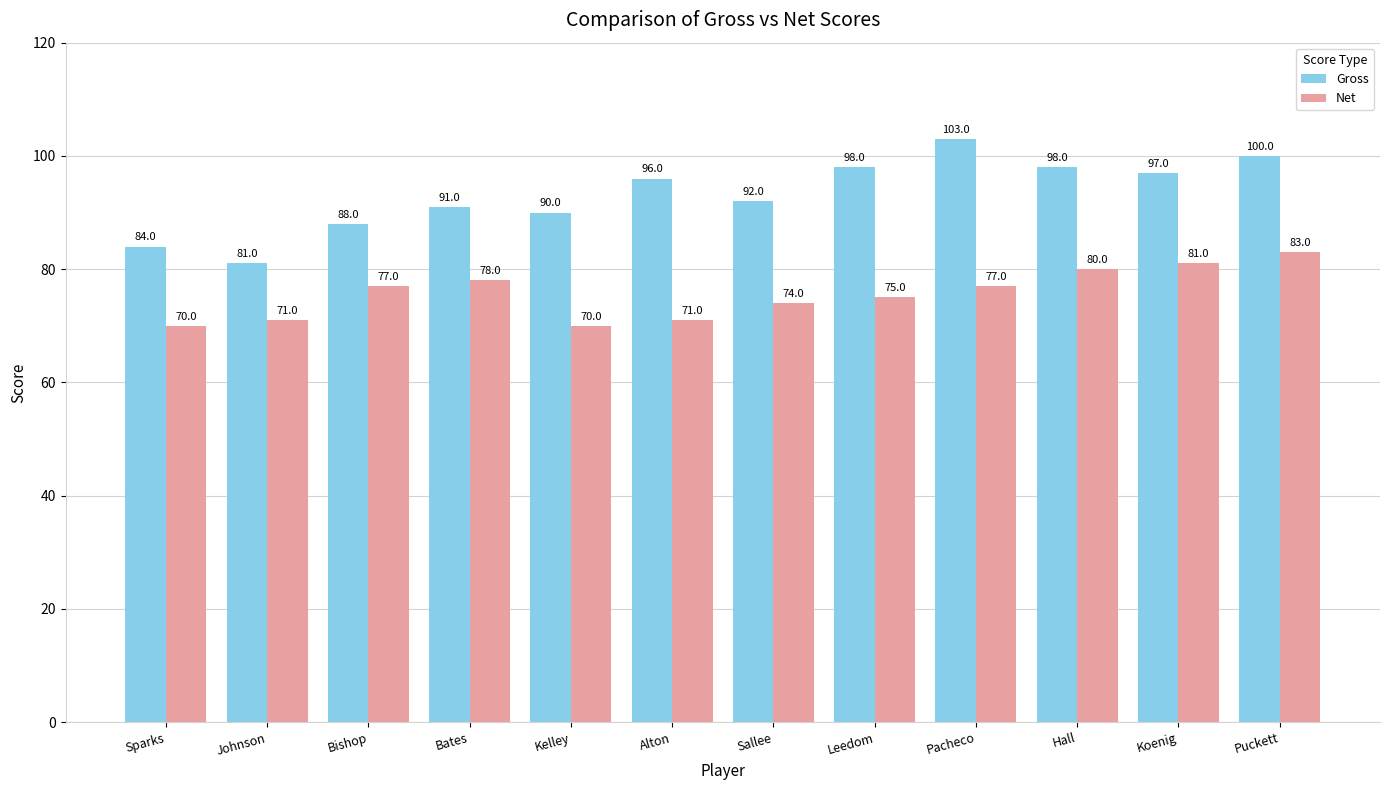

What is the sum of all Net values?

907